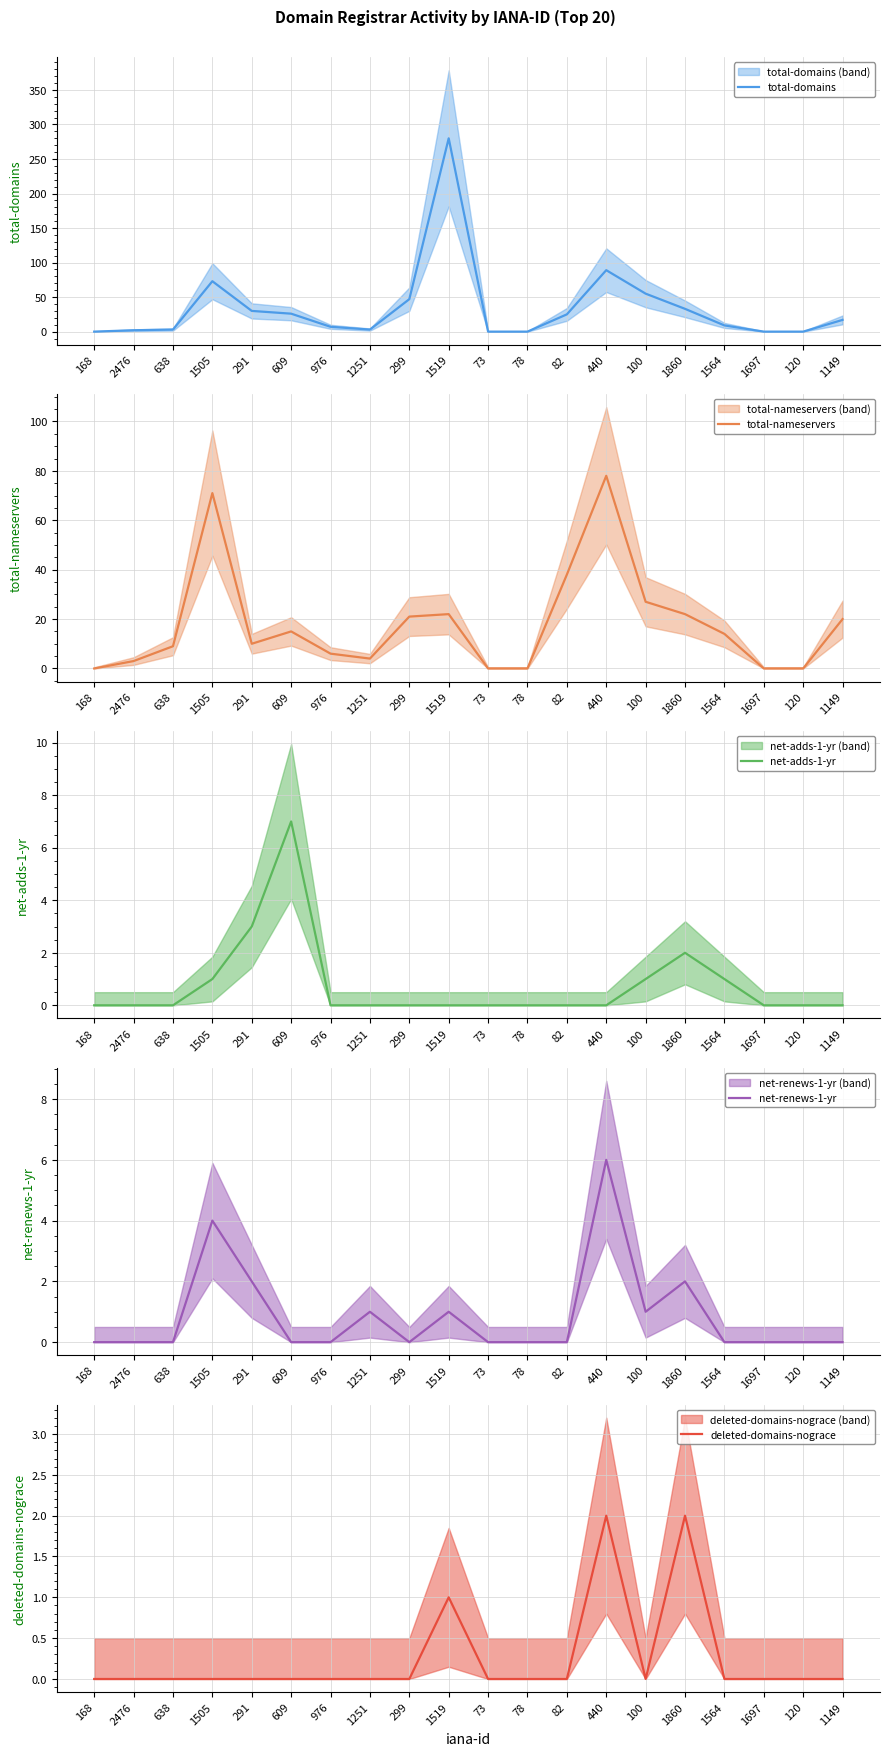

In net-renews-1-yr, how many points are higher than both neighbors (excluding endpoints)?

5